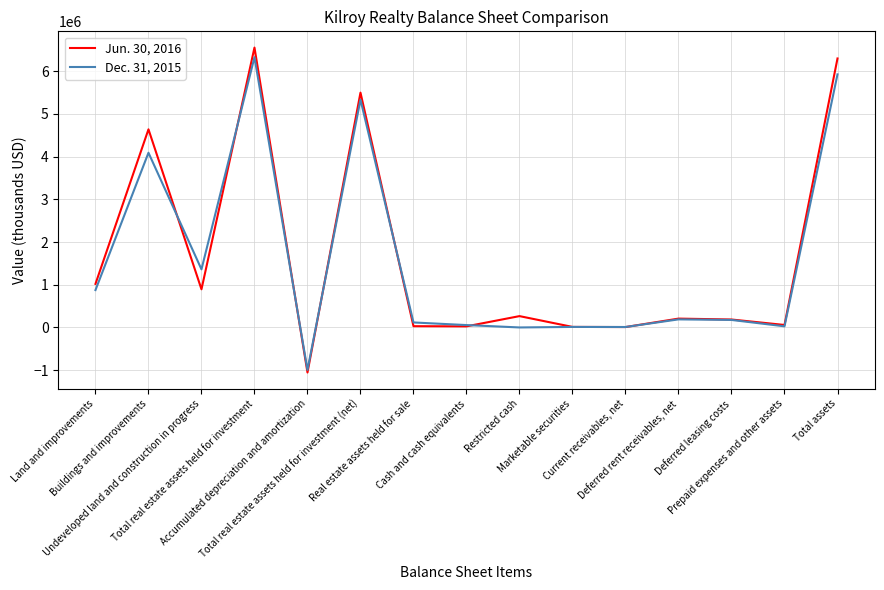

What is the sum of the Jun. 30, 2016 values at Restricted cash and Total real estate assets held for investment (net)?

5764677